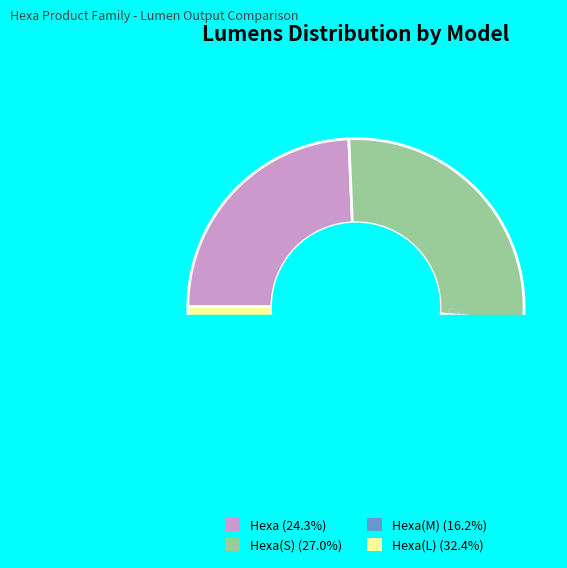

What percentage is the Hexa slice, to the nearest percent?

24%